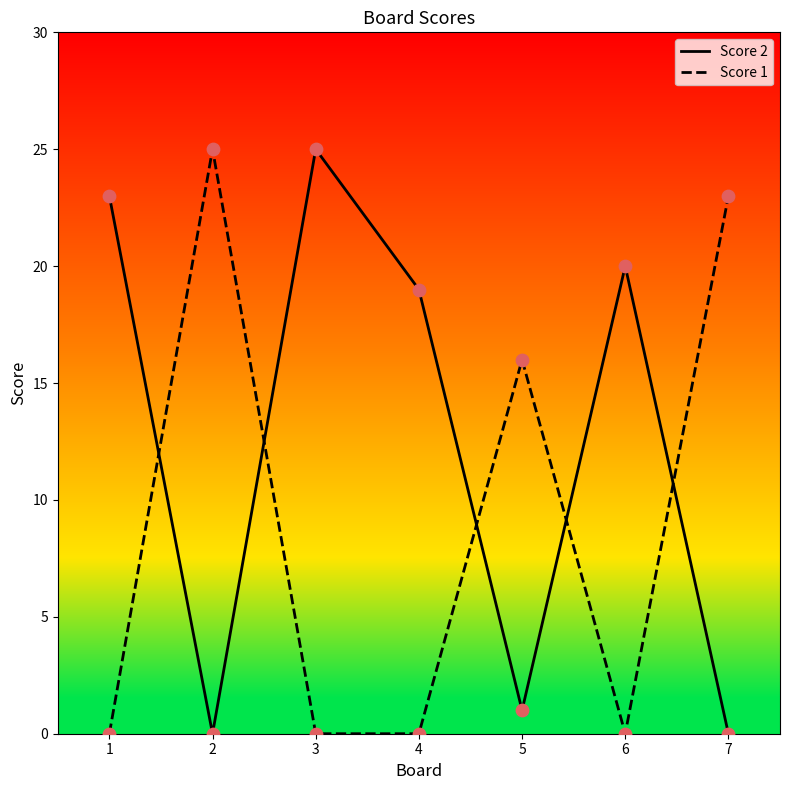

Which series has the largest total across all categories?

Score 2